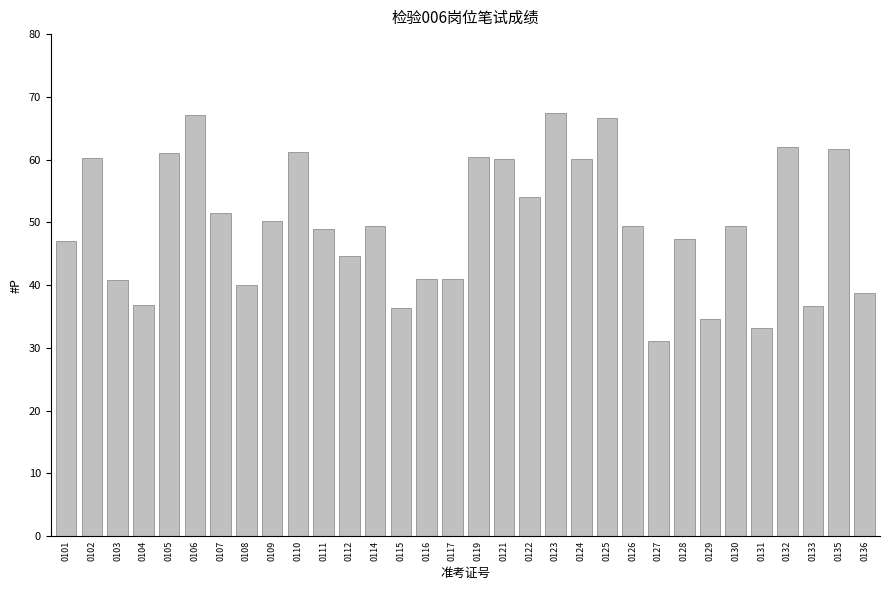

Are the bars horizontal?

No